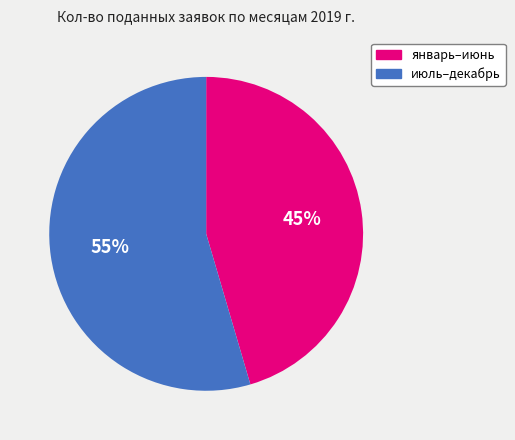

Is there a majority slice in this chart?

Yes